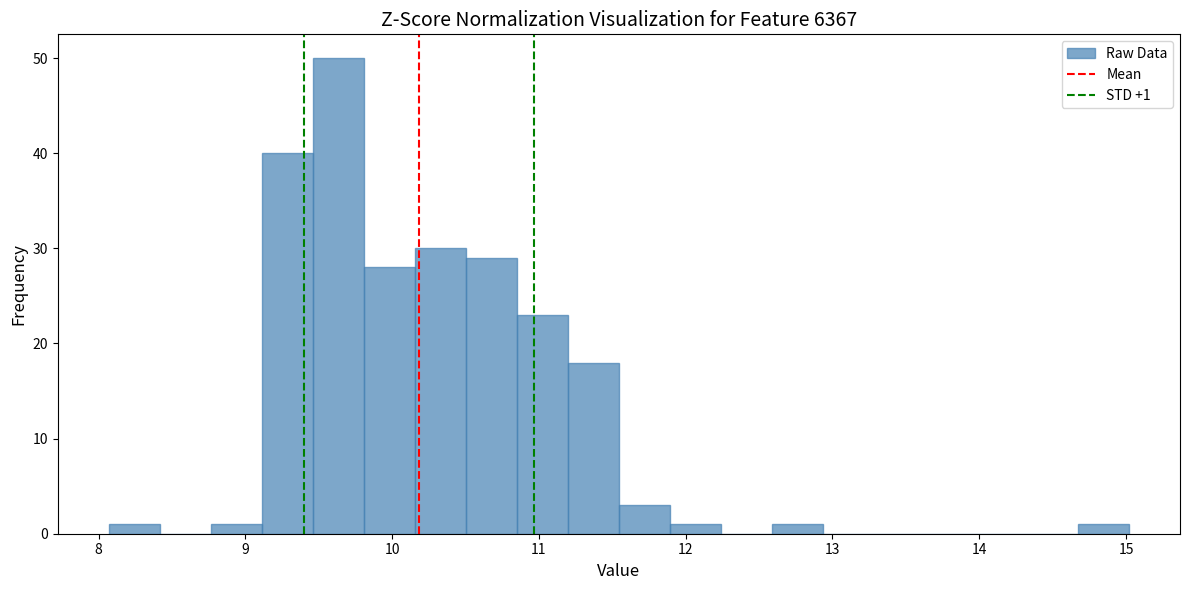

Around what value on the x-axis is the tallest bar? Give the approximate position of its centre, as read against the axis.

9.6